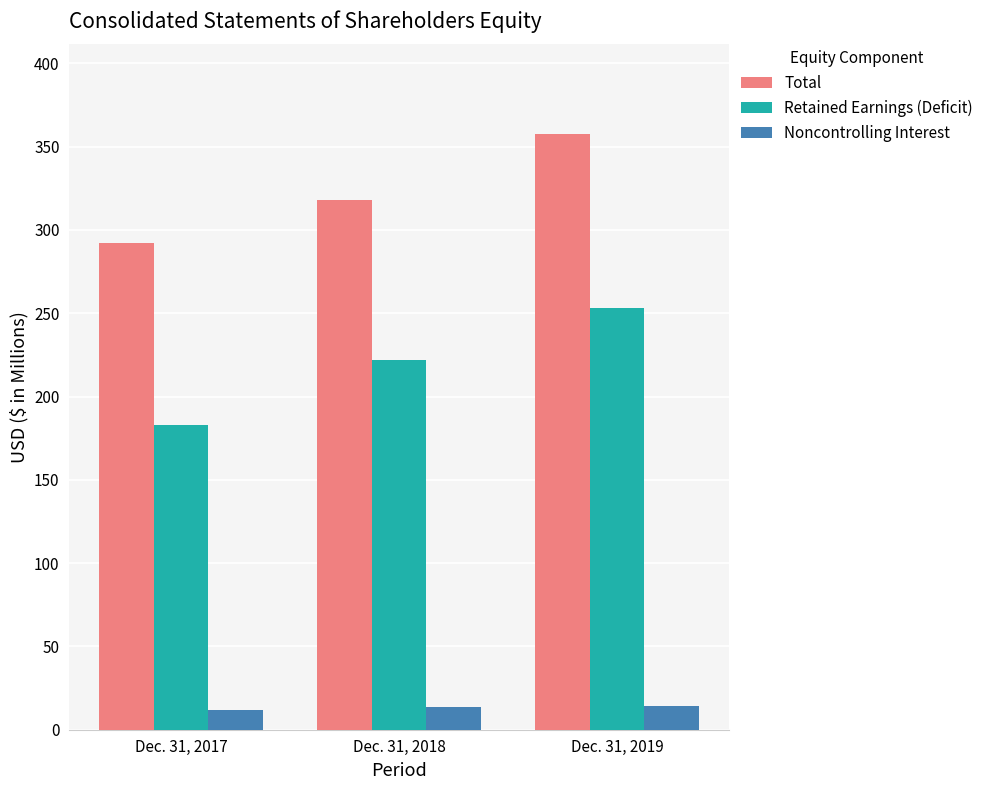

Which series has the largest total across all categories?

Total